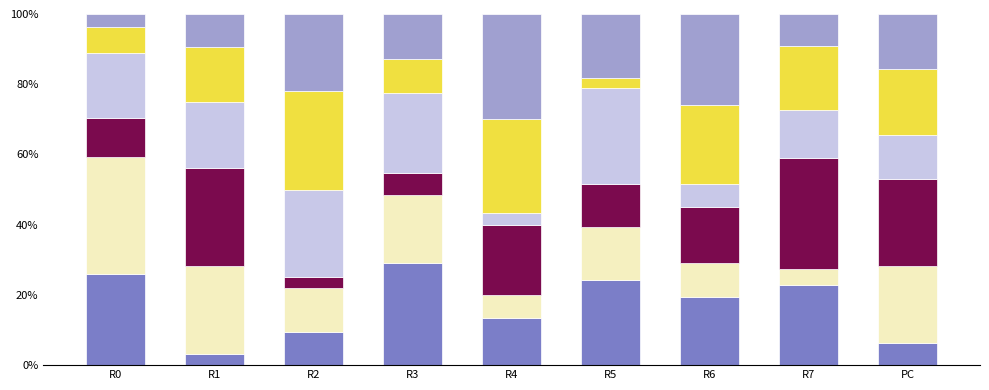

What is the total value across all series at R5?

100.0